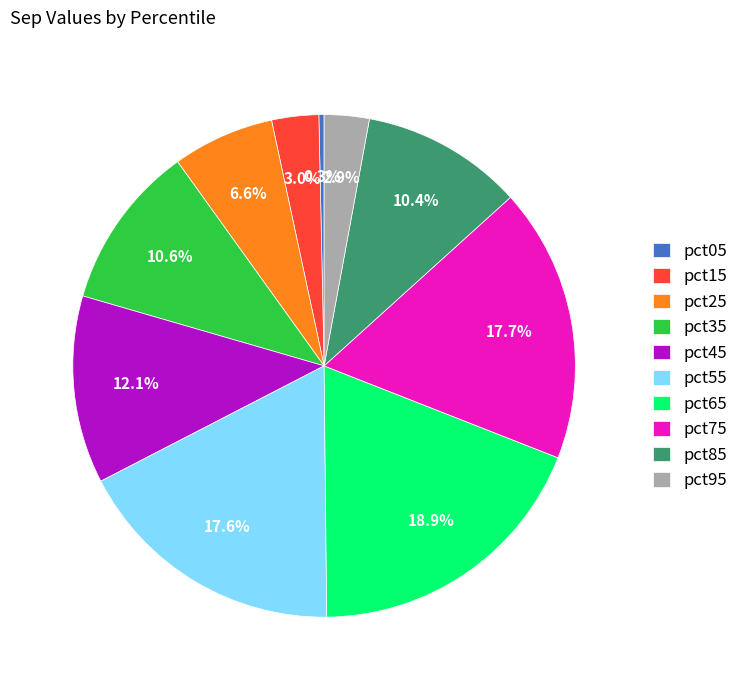

To the nearest percent, what is the combined percentage of pct55 and pct15?

21%